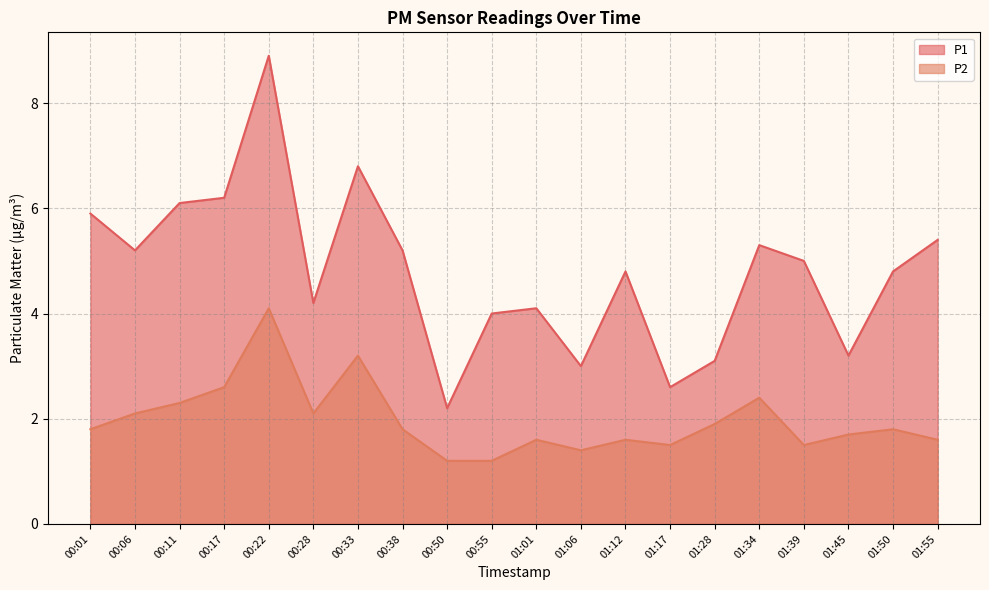

Between 00:38 and 00:28, which is larger?

00:38